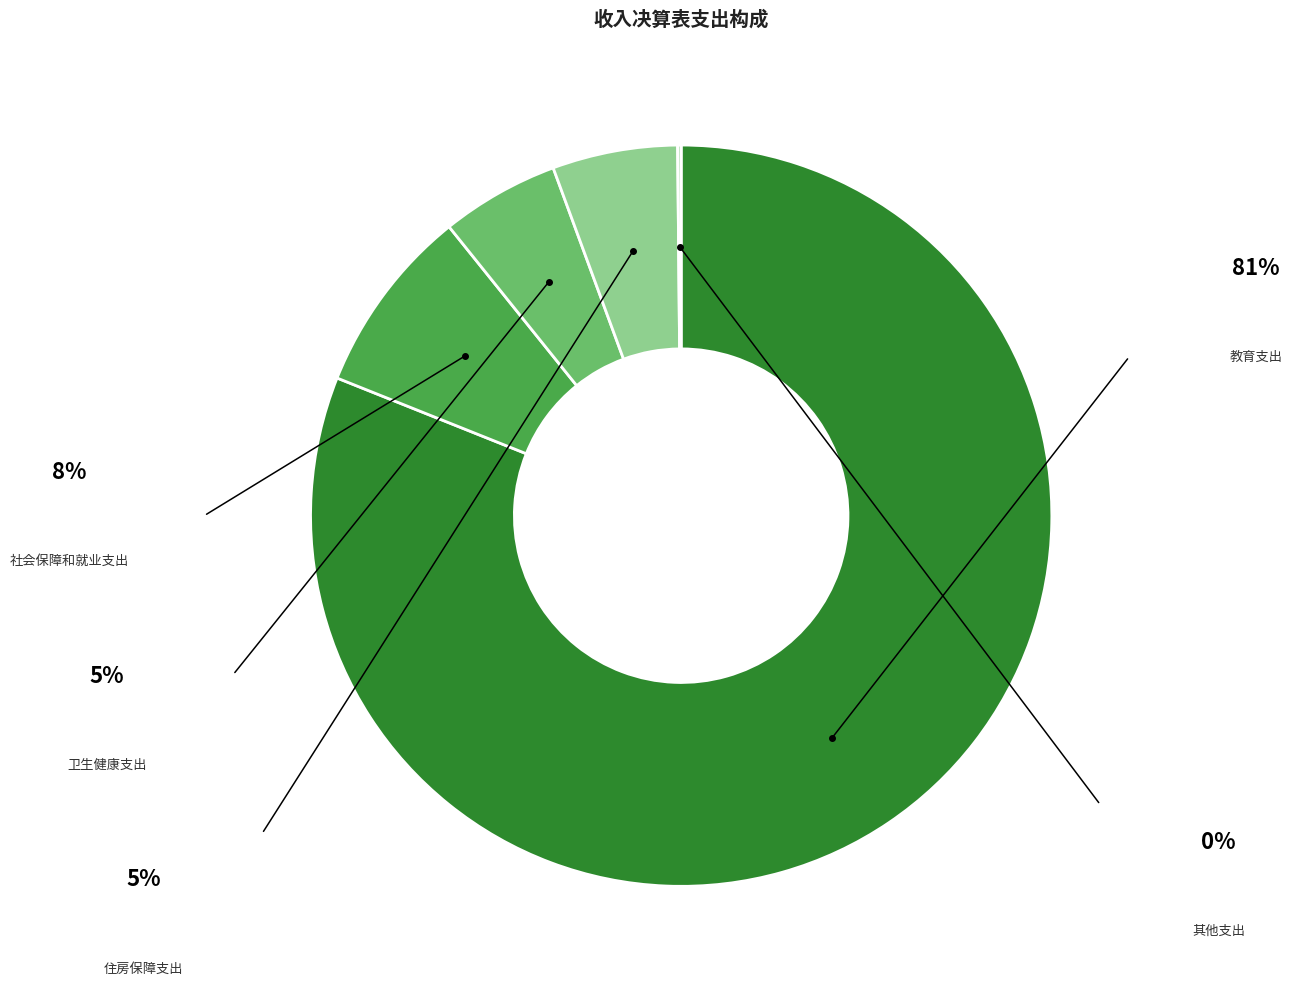

Is the sum of 社会保障和就业支出 and 其他支出 greater than half?

No